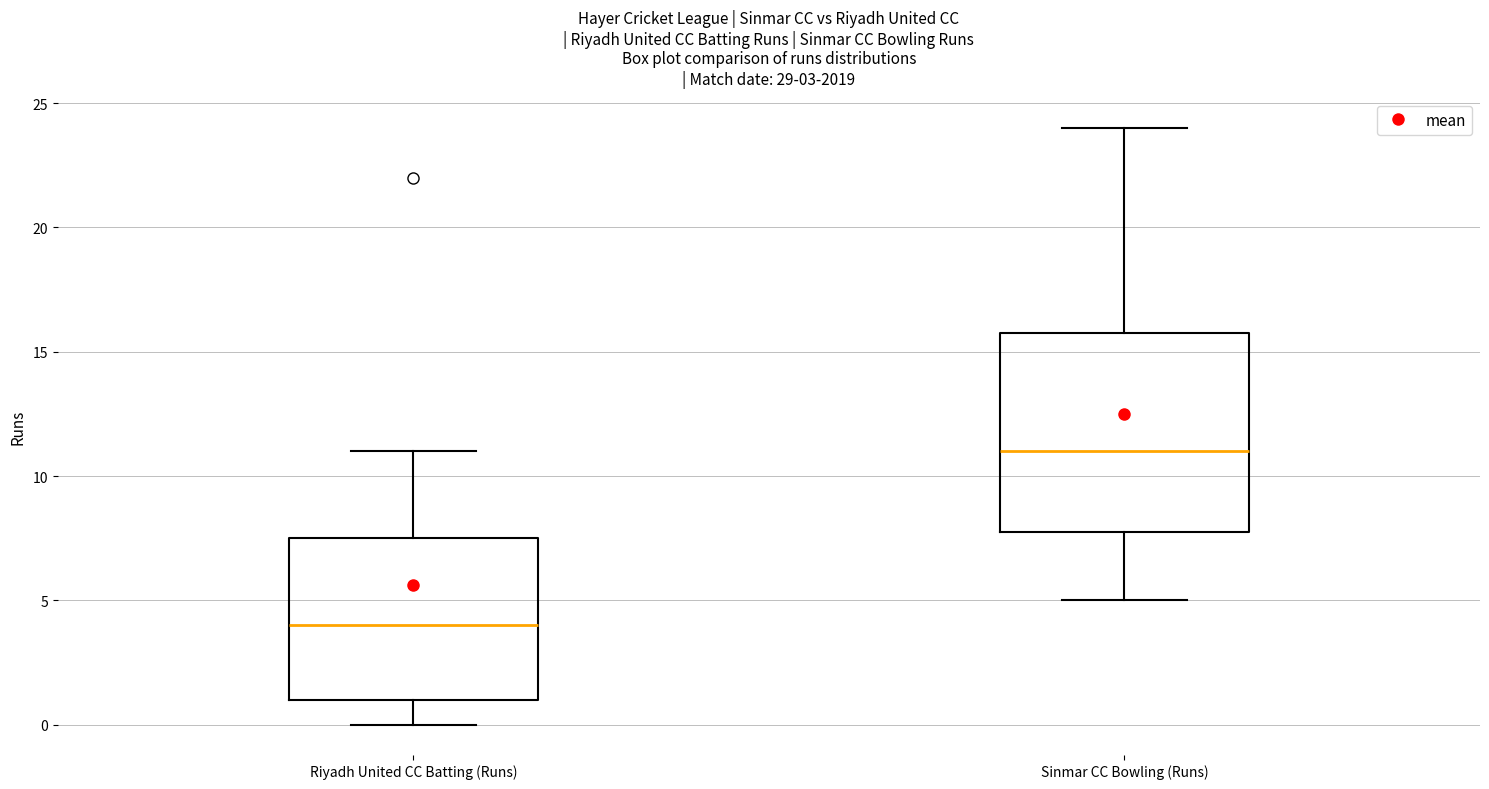

Comparing the boxes themselves (not the whiskers), which one is the tallest?

Sinmar CC Bowling (Runs)